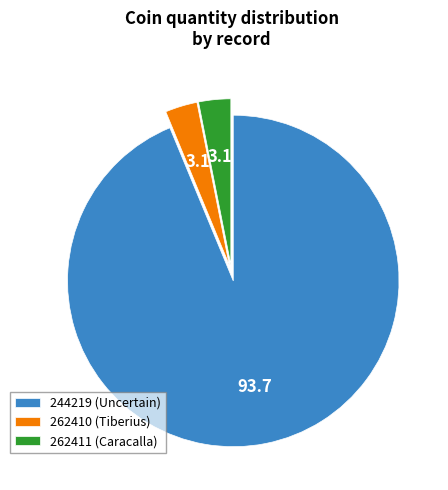

True or false: 262410 (Tiberius) accounts for 9% of the total.

False